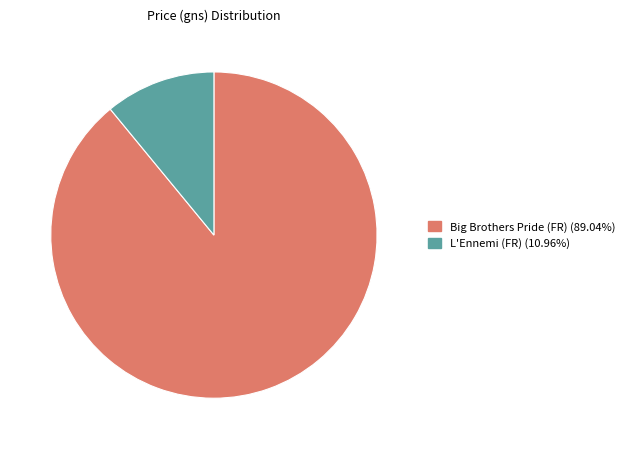

Does any single category account for the majority?

Yes